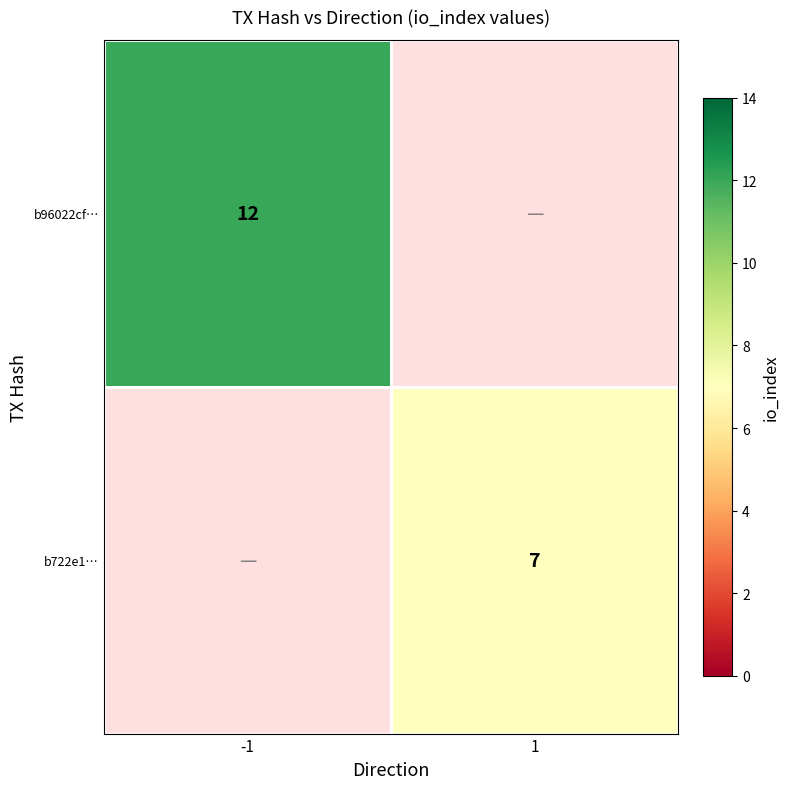

True or false: b722e1… has a value of 7 at 1.

True